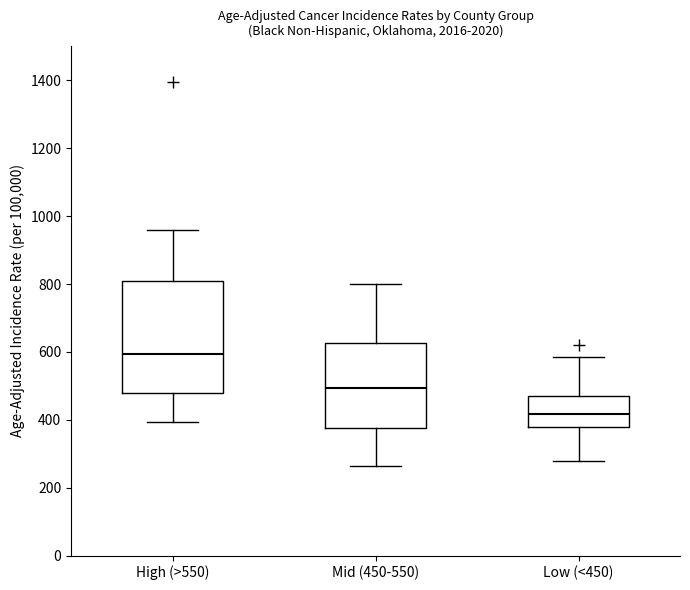

Which box is the tallest, from its lower edge to its upper edge?

High (>550)